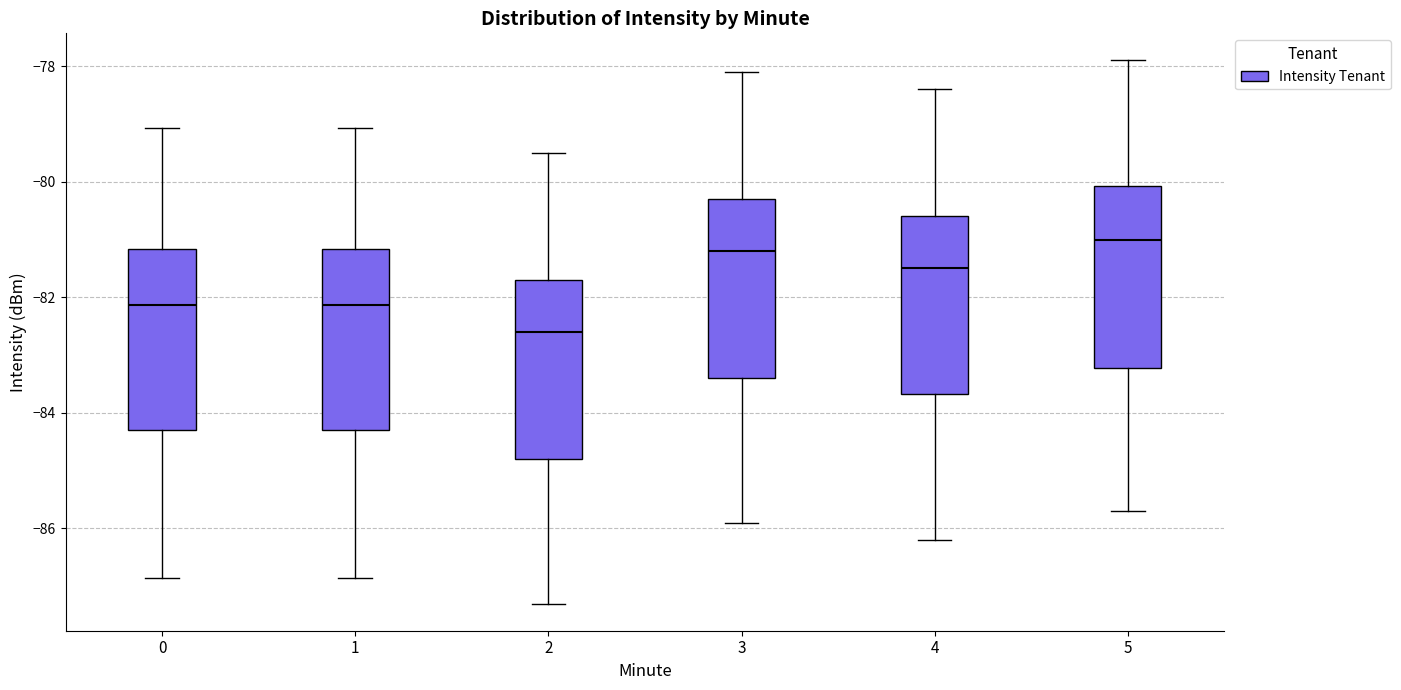

Where does the lower whisker of the box at x = 0 end on the y-axis? The values are not printed on the chart, so give them approximately, as read against the axis.

-86.8